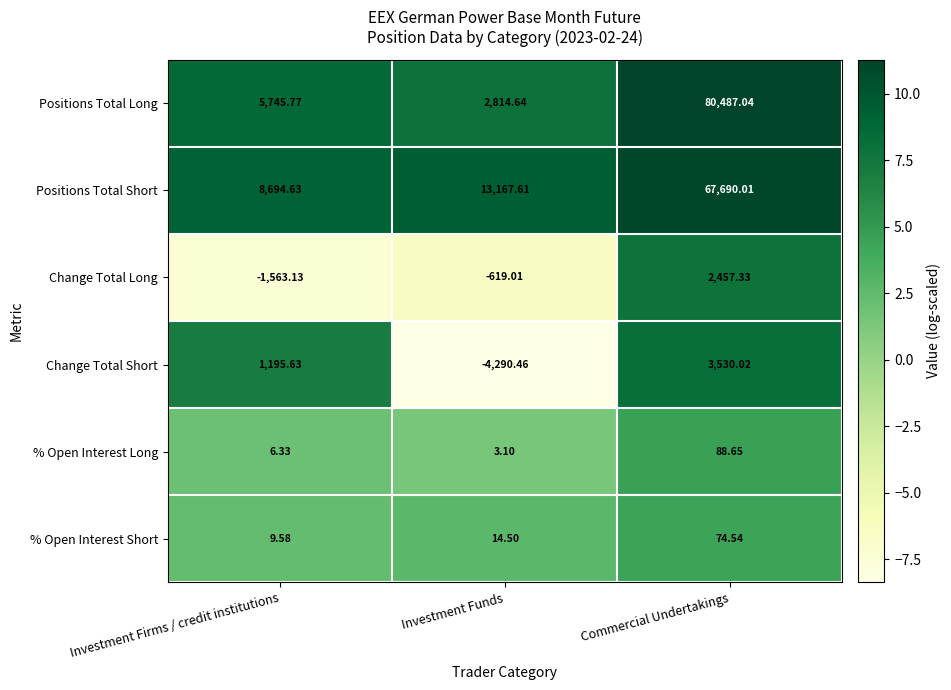

At which label is % Open Interest Short closest to 42?

Investment Funds